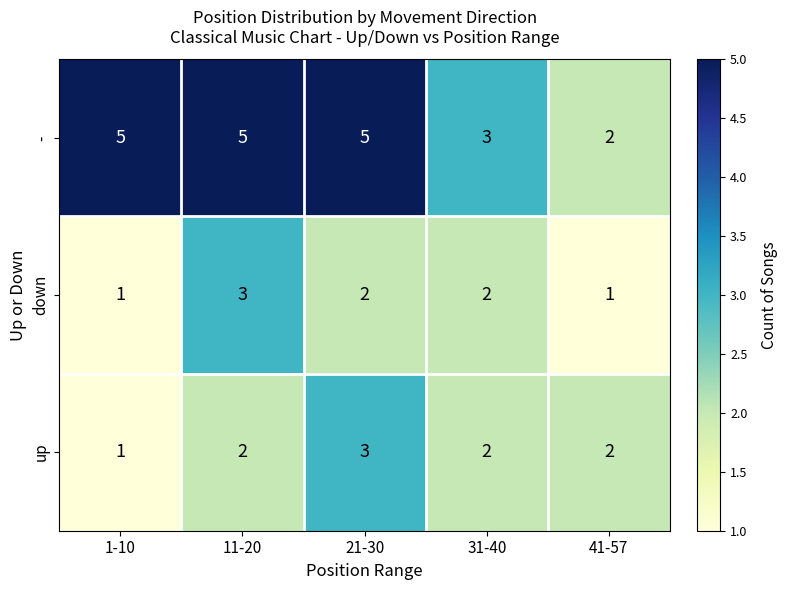

Which series has the largest total across all categories?

-